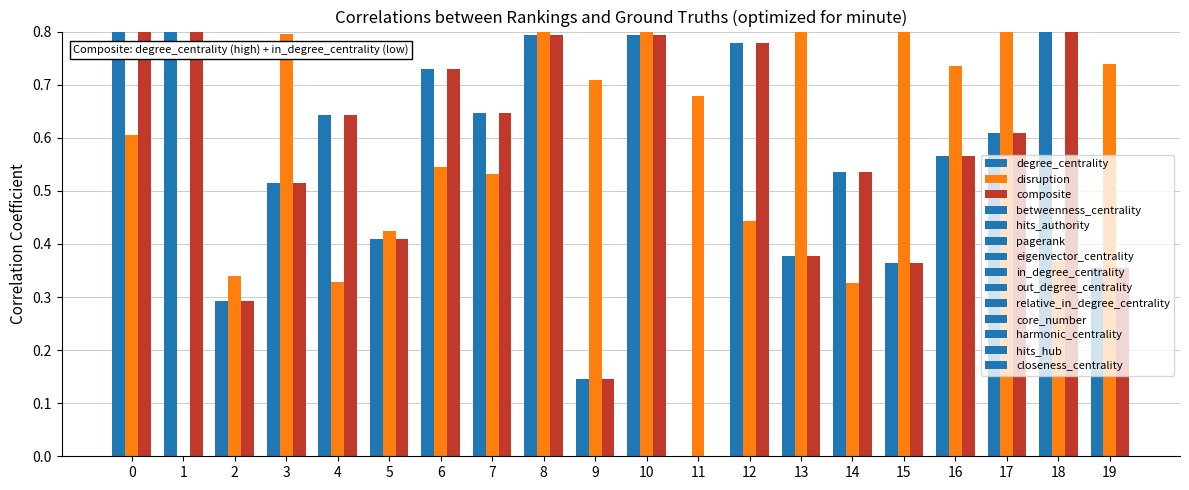

Reading left to right, what are all the values shown in this chart?

degree_centrality: 0=0.8	1=1.0	2=0.3	3=0.5	4=0.6	5=0.4	6=0.7	7=0.6	8=0.8	9=0.1	10=0.8	11=0.0	12=0.8	13=0.4	14=0.5	15=0.4	16=0.6	17=0.6	18=1.0	19=0.4
disruption: 0=0.6	1=0.0	2=0.3	3=0.8	4=0.3	5=0.4	6=0.5	7=0.5	8=0.9	9=0.7	10=0.9	11=0.7	12=0.4	13=1.0	14=0.3	15=1.0	16=0.7	17=1.0	18=0.4	19=0.7
composite: 0=0.8	1=1.0	2=0.3	3=0.5	4=0.6	5=0.4	6=0.7	7=0.6	8=0.8	9=0.1	10=0.8	11=0.0	12=0.8	13=0.4	14=0.5	15=0.4	16=0.6	17=0.6	18=1.0	19=0.4